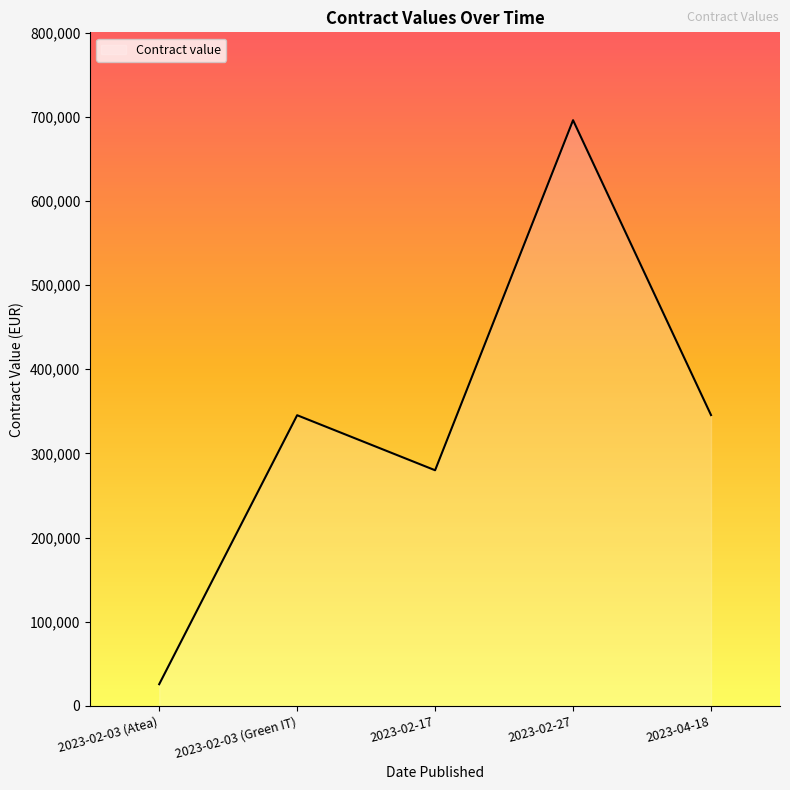

Which category has the highest value across all series?

2023-02-27